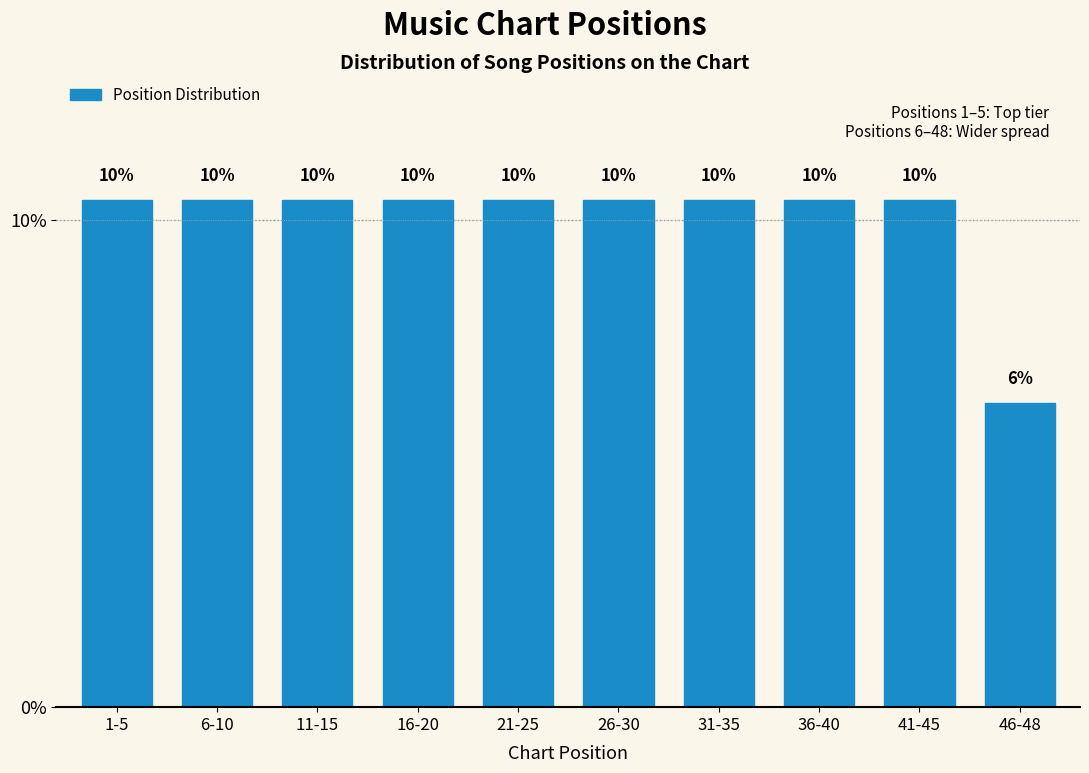

Are the bars horizontal?

No